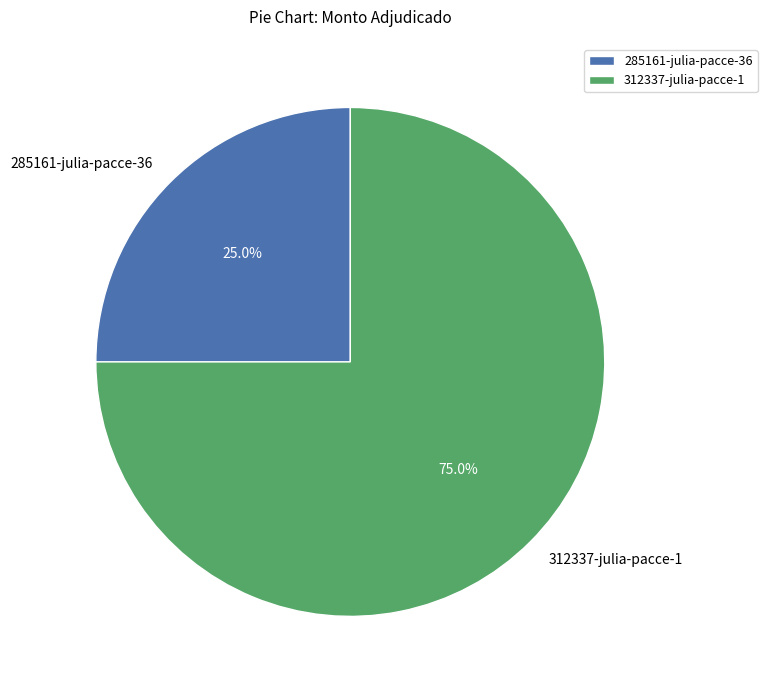

Rank the categories by value from lowest to highest.

285161-julia-pacce-36, 312337-julia-pacce-1